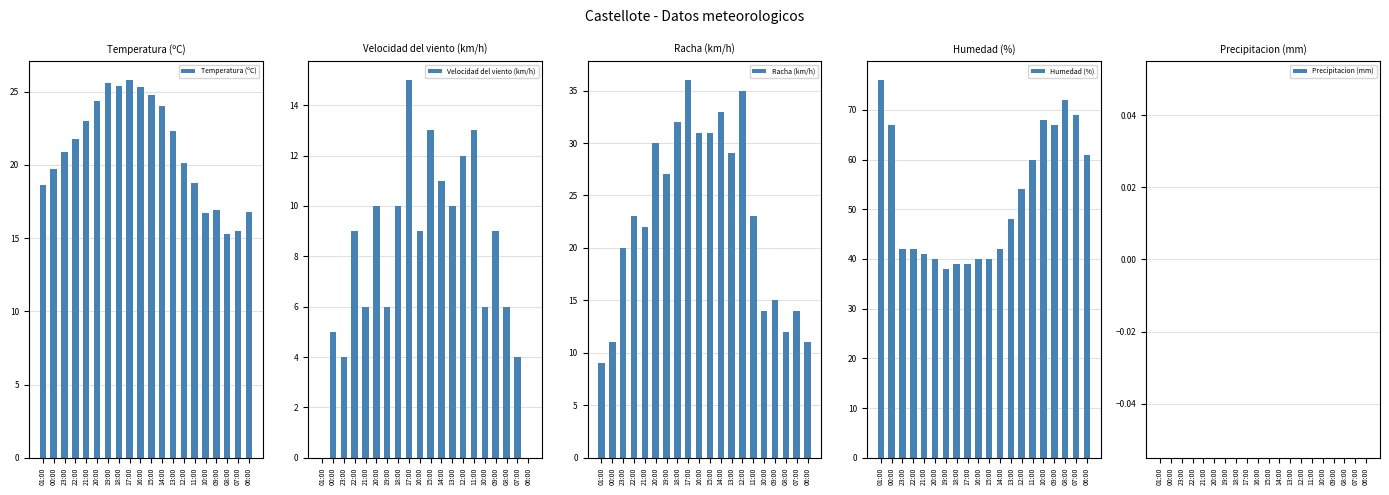

Reading left to right, extract all data points from this chart.

Temperatura (ºC): 18.6	19.7	20.9	21.8	23.0	24.4	25.6	25.4	25.8	25.3	24.8	24.0	22.3	20.1	18.8	16.7	16.9	15.3	15.5	16.8
Velocidad del viento (km/h): 0.0	5.0	4.0	9.0	6.0	10.0	6.0	10.0	15.0	9.0	13.0	11.0	10.0	12.0	13.0	6.0	9.0	6.0	4.0	0.0
Racha (km/h): 9.0	11.0	20.0	23.0	22.0	30.0	27.0	32.0	36.0	31.0	31.0	33.0	29.0	35.0	23.0	14.0	15.0	12.0	14.0	11.0
Humedad (%): 76.0	67.0	42.0	42.0	41.0	40.0	38.0	39.0	39.0	40.0	40.0	42.0	48.0	54.0	60.0	68.0	67.0	72.0	69.0	61.0
Precipitacion (mm): 0.0	0.0	0.0	0.0	0.0	0.0	0.0	0.0	0.0	0.0	0.0	0.0	0.0	0.0	0.0	0.0	0.0	0.0	0.0	0.0